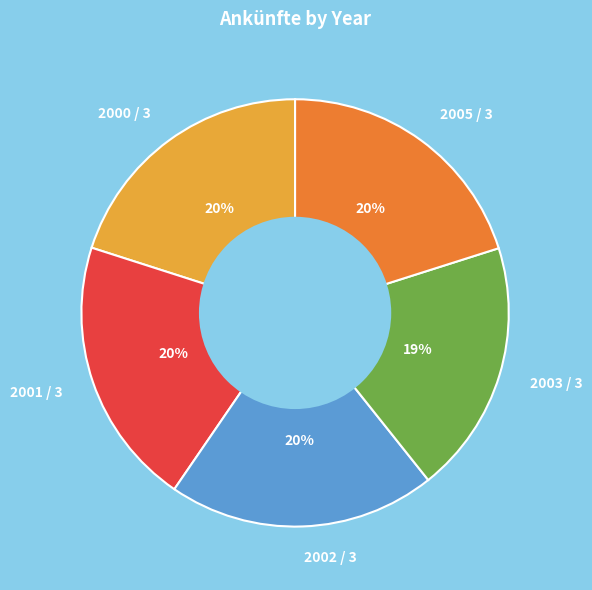

What is the smallest slice in the pie chart?

2003 / 3